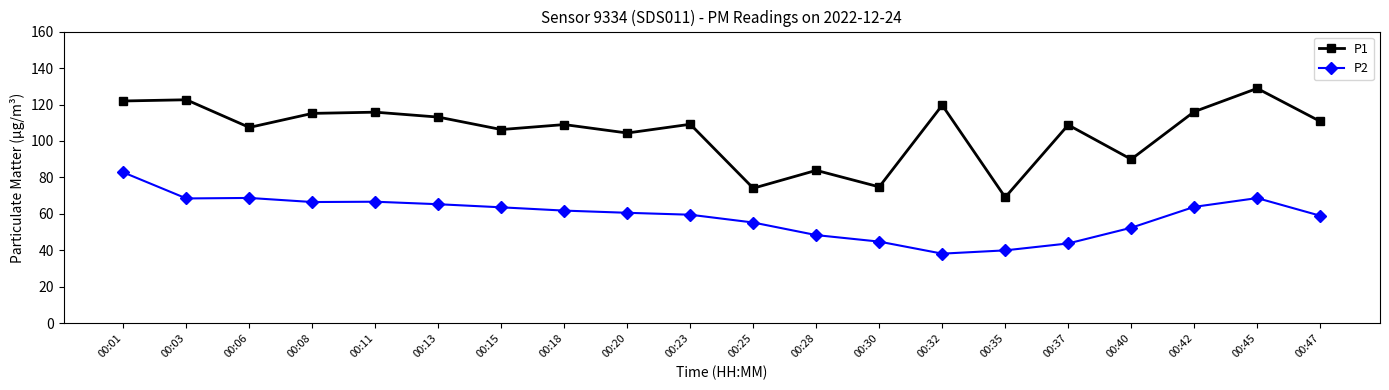

Which series has the largest total across all categories?

P1